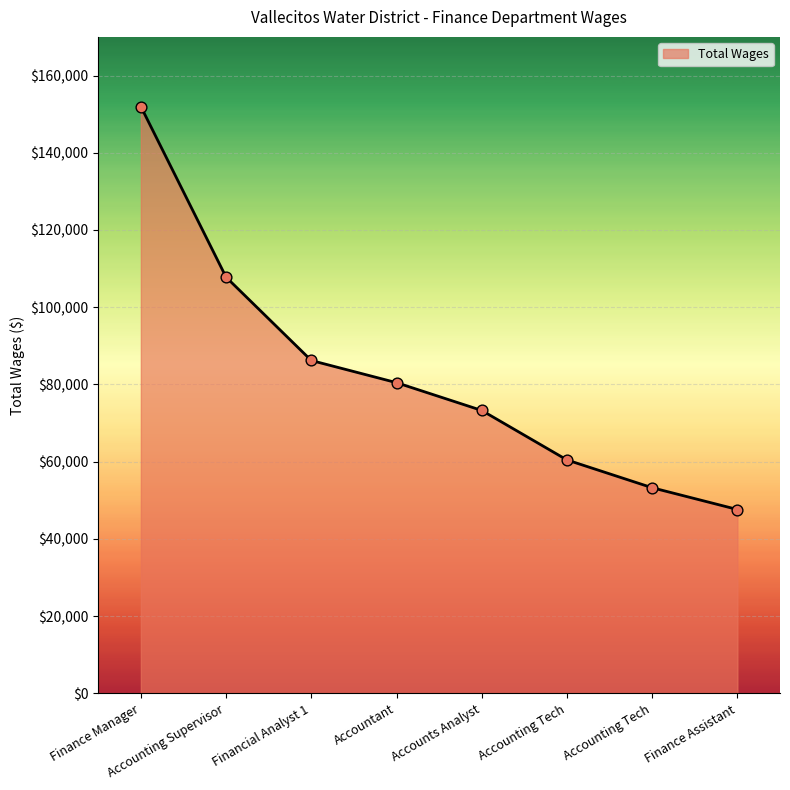

Which has a higher value, Financial Analyst 1 or Accounts Analyst?

Financial Analyst 1